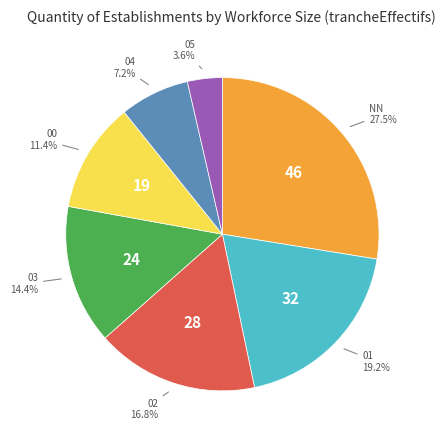

To the nearest percent, what is the difference between the 03 and 05 slice percentages?

11%